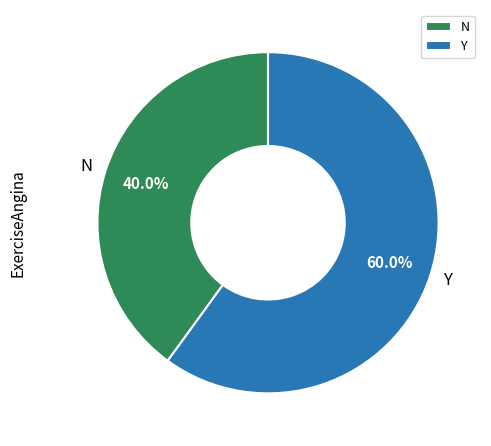

Which slice is the smallest?

N